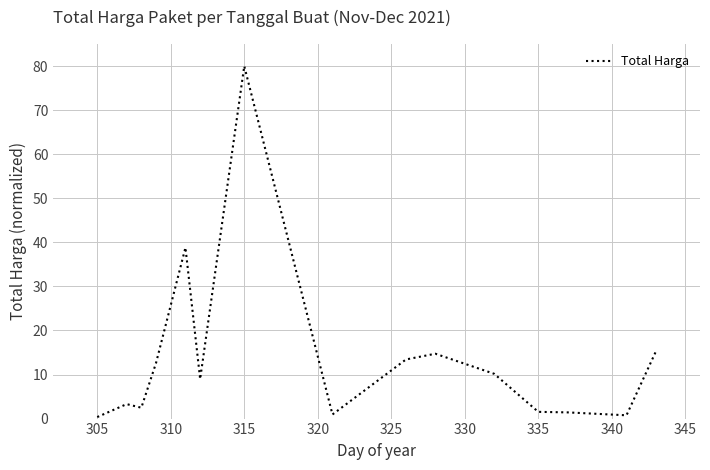

What is the greatest value displayed?

80.0